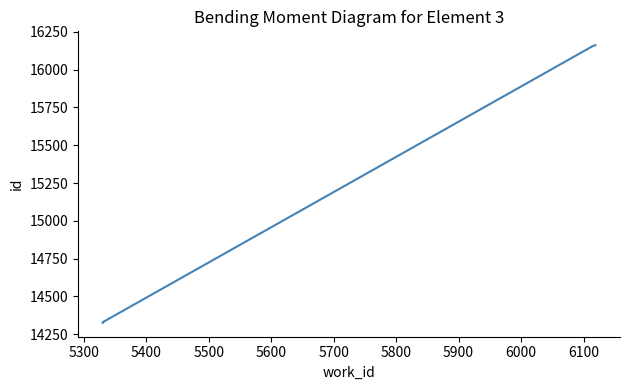

The value at 5500 is 8816. True or false?

False